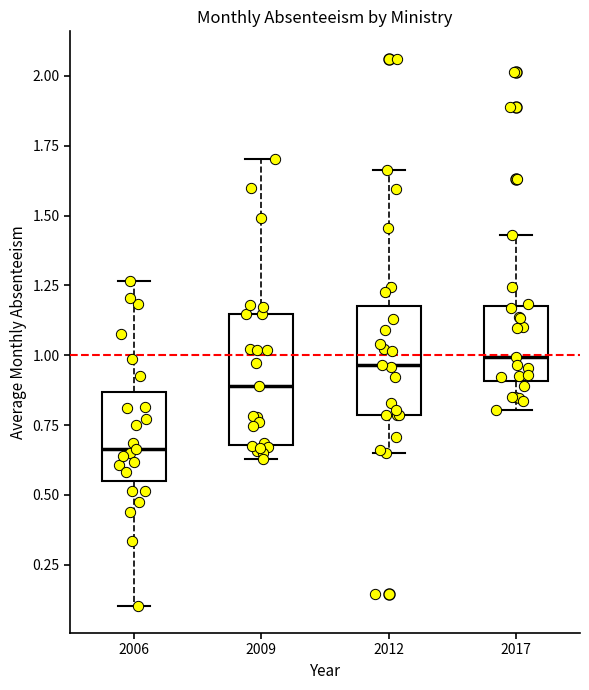

Reading left to right, transcribe this box plot: for each box, give where its median line is, the range the box spans, and where its two whiskers end, as read against the y-axis. The values are not printed on the chart, so give them approximately, as read against the axis.

2006: median 0.65, box 0.55 to 0.85, whiskers 0.10 to 1.25
2009: median 0.90, box 0.70 to 1.15, whiskers 0.65 to 1.70
2012: median 0.95, box 0.80 to 1.20, whiskers 0.65 to 1.65
2017: median 1.00, box 0.90 to 1.20, whiskers 0.80 to 1.45